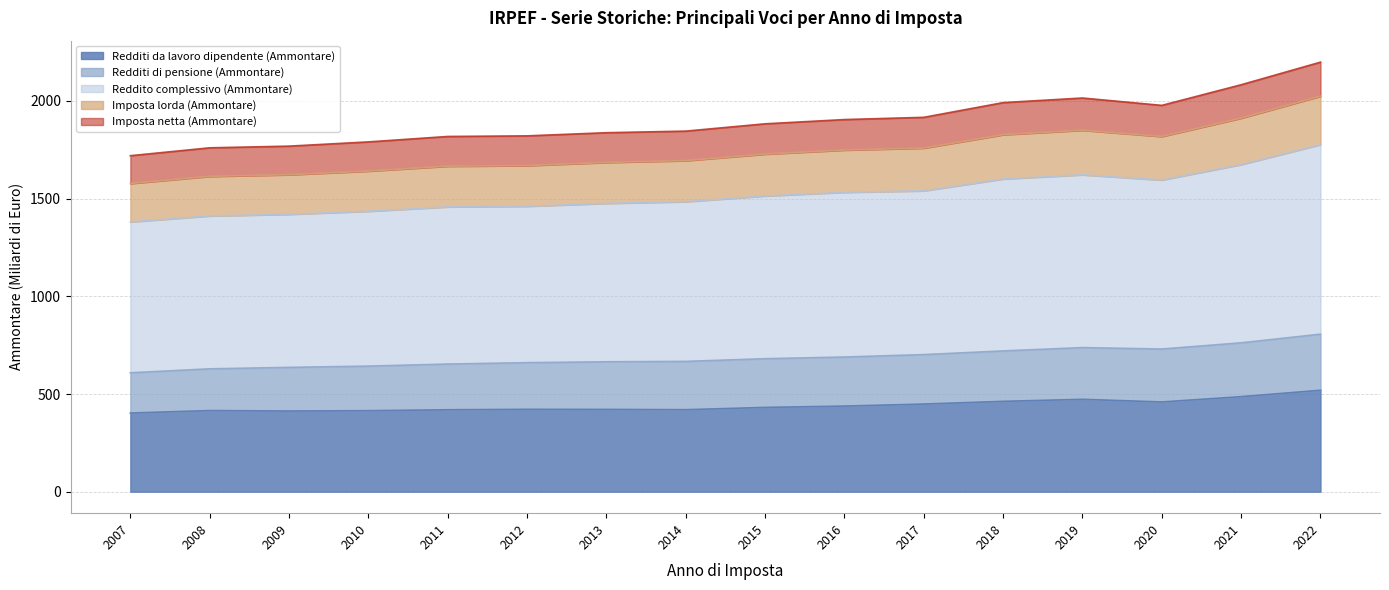

Which has a higher value, 2015 or 2010?

2015